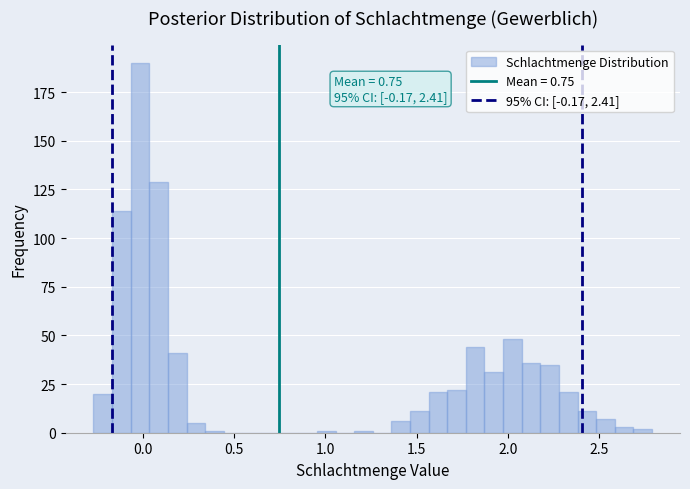

Around what value on the x-axis is the tallest bar? Give the approximate position of its centre, as read against the axis.

0.00